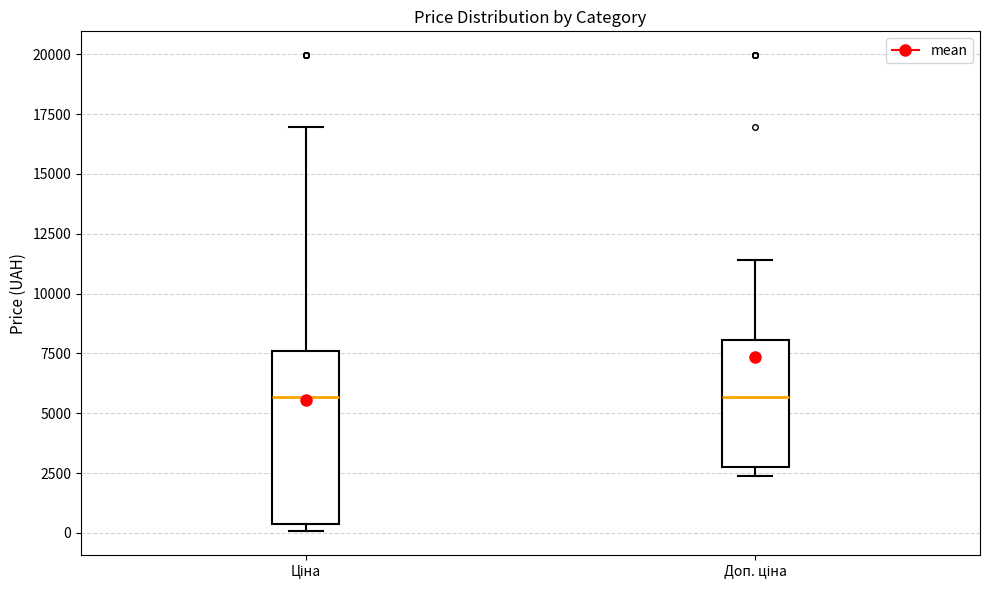

Reading left to right, transcribe this box plot: for each box, give where its median line is, the range the box spans, and where its two whiskers end, as read against the y-axis. The values are not printed on the chart, so give them approximately, as read against the axis.

Ціна: median 5500, box 500 to 7500, whiskers 0 to 17000
Доп. ціна: median 5500, box 3000 to 8000, whiskers 2500 to 11500